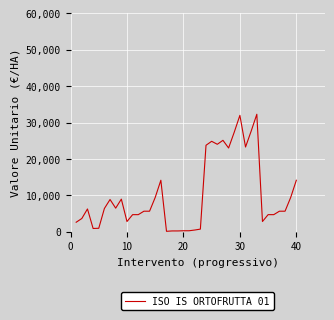

What is the difference between the maximum and minimum values?

32150.0